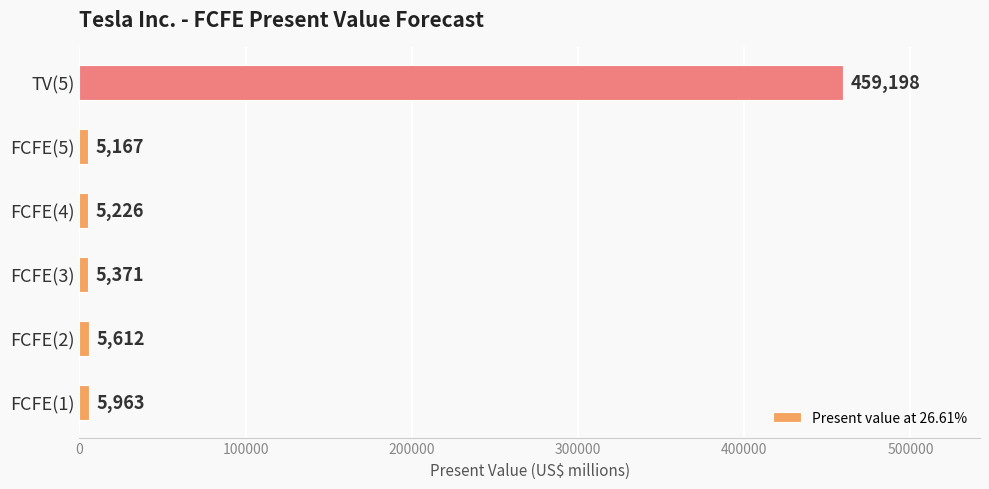

Which has a higher value, FCFE(5) or TV(5)?

TV(5)